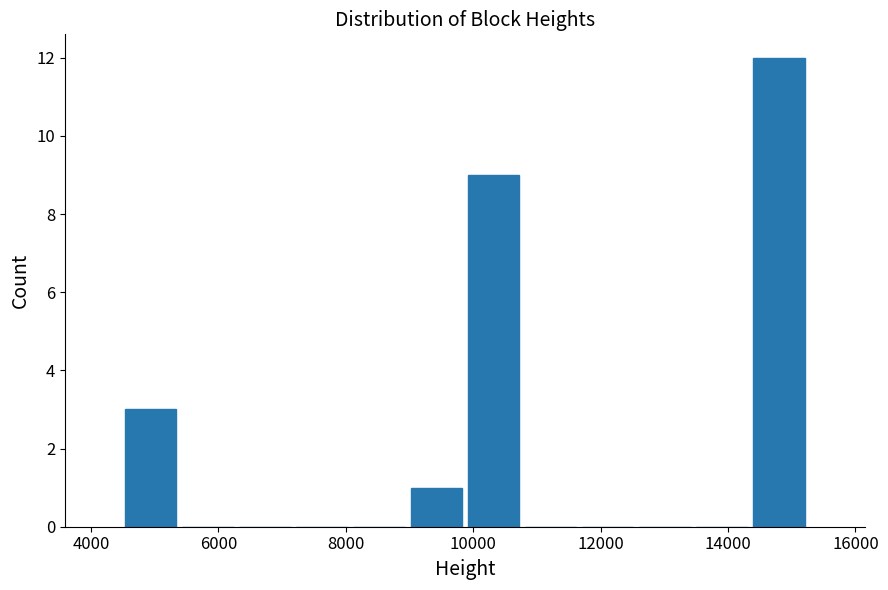

Over which range of the x-axis is the bar tallest?

14400 to 15200